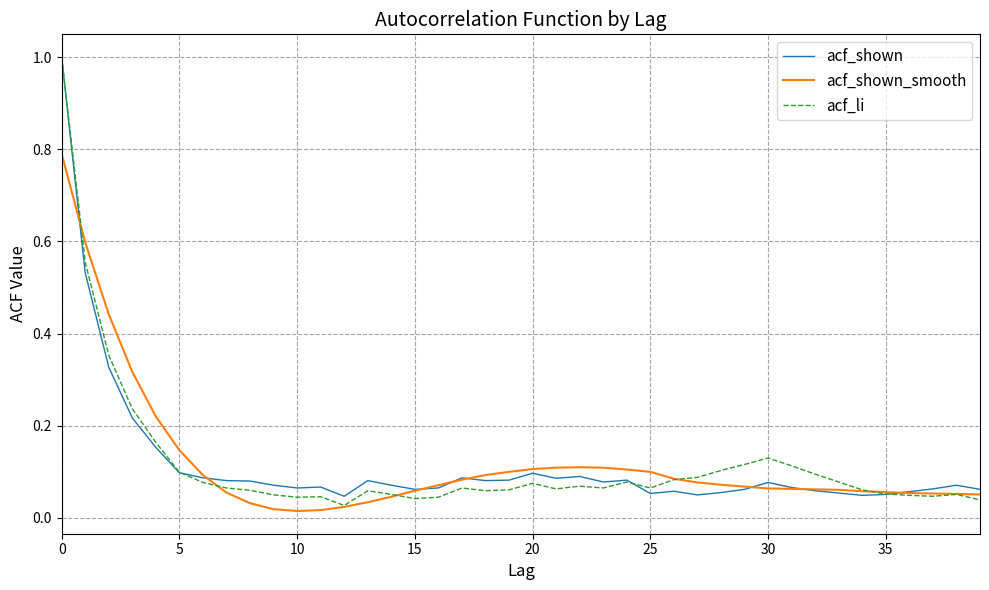

Does the chart display data point markers on the line(s)?

No